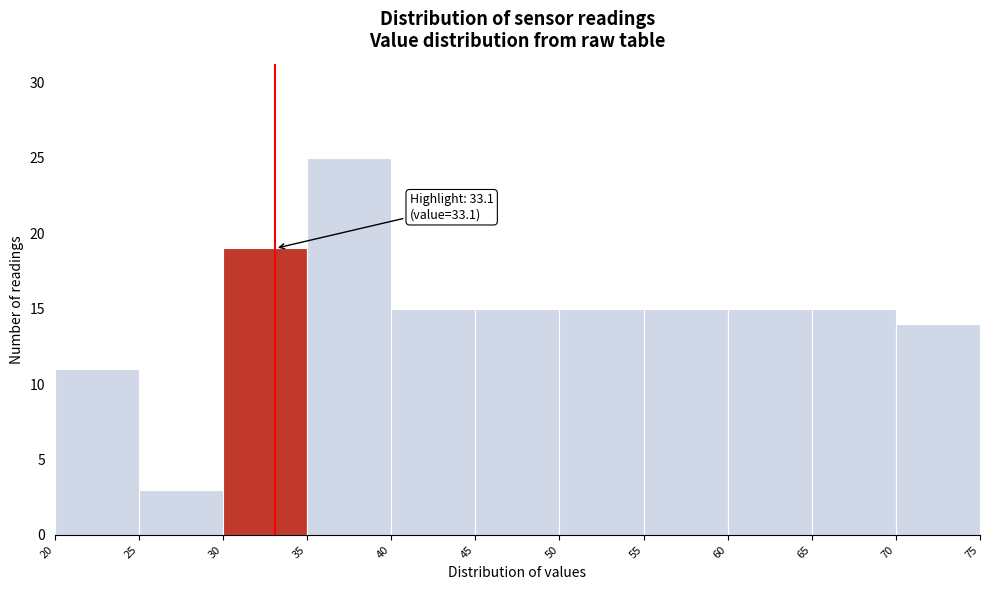

Over which range of the x-axis is the bar tallest?

35 to 40